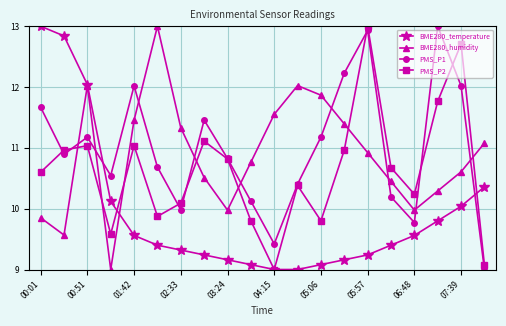

True or false: BME280_temperature and PMS_P1 intersect in this chart.

True